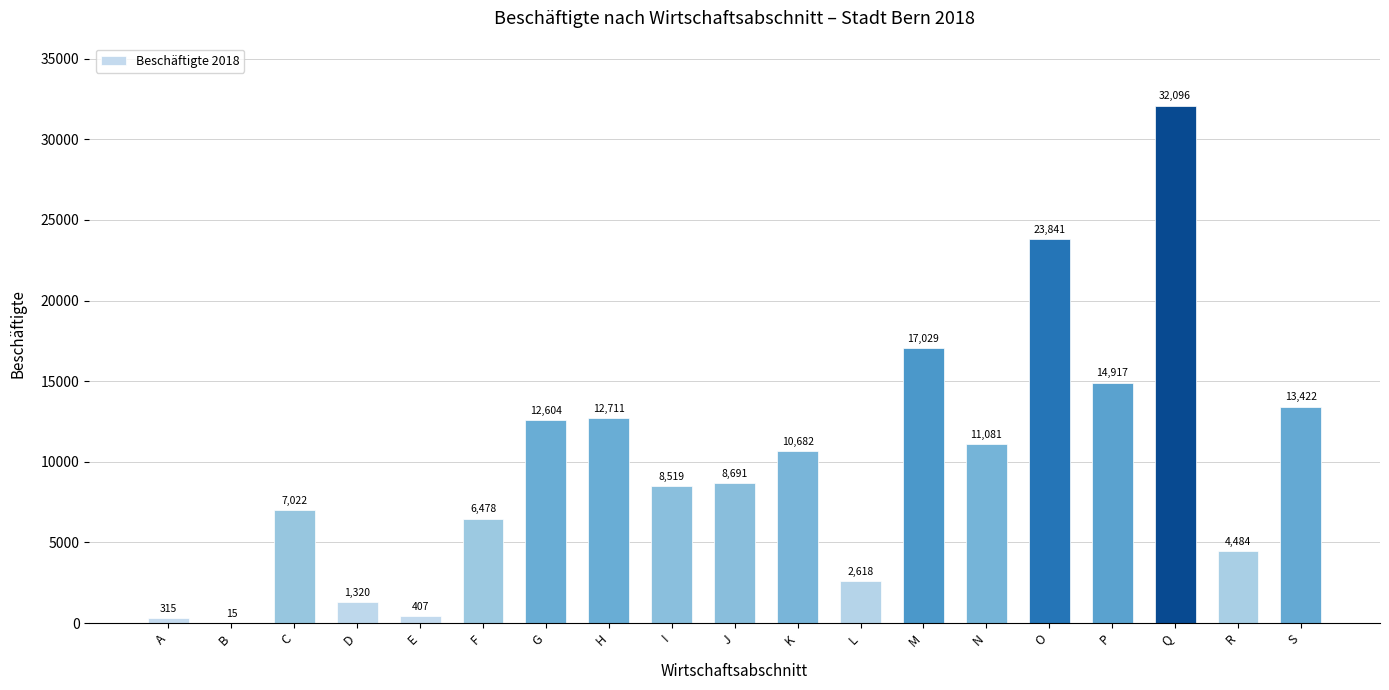

At which category does the chart reach its peak across all series?

Q